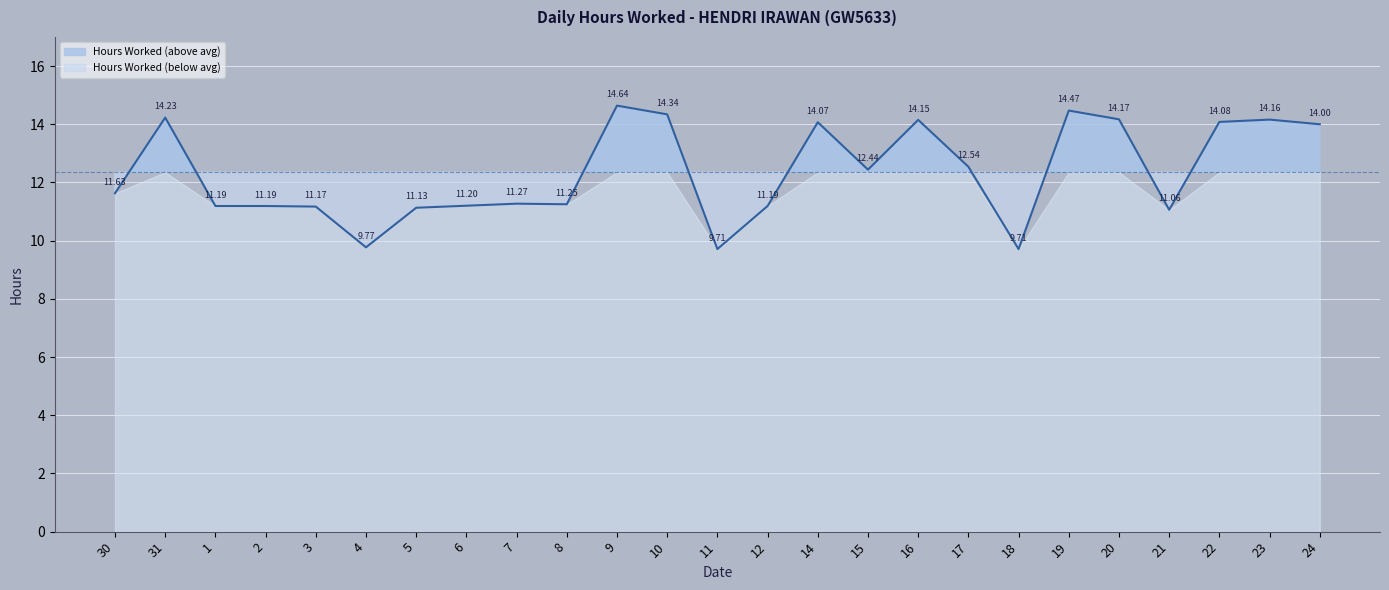

How many values are below 11?

3